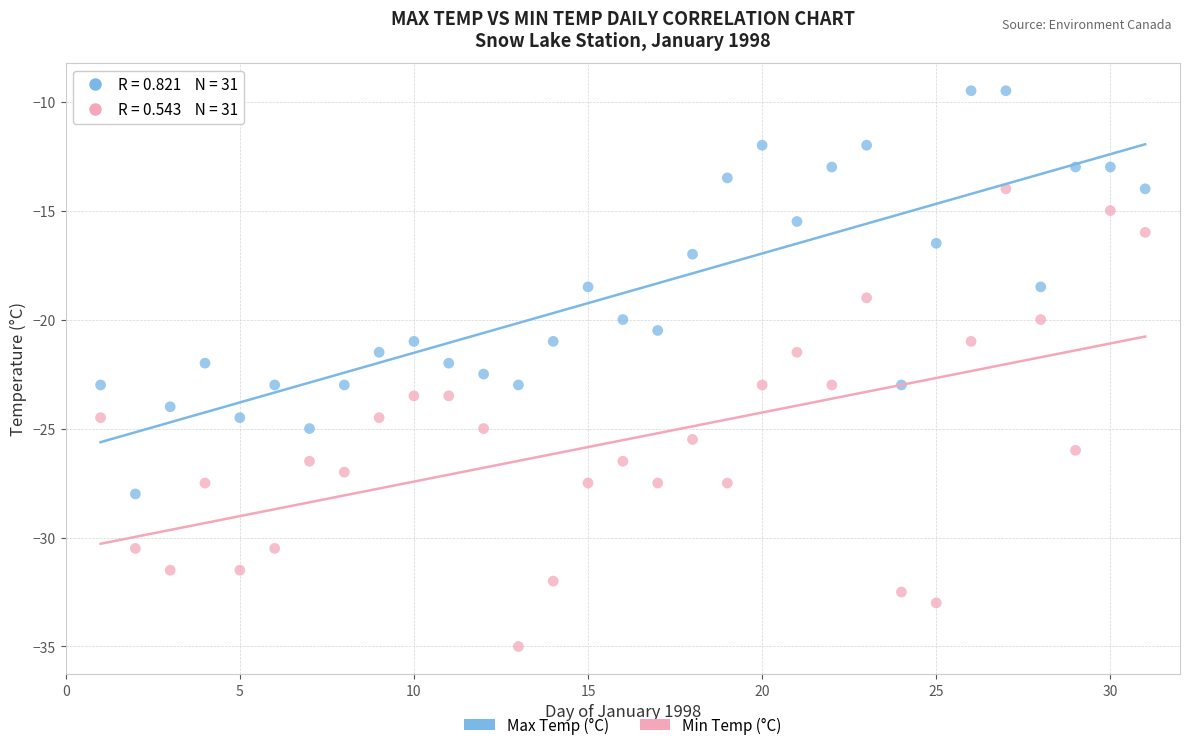

Across all data points, what is the range of X values (max minus min)?

30.0